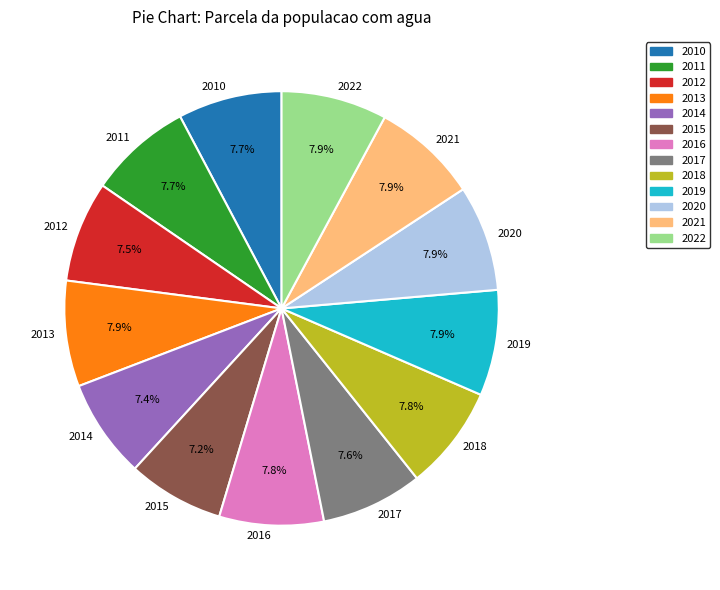

What is the ratio of the value at 2021 to the value at 2022?

1.0